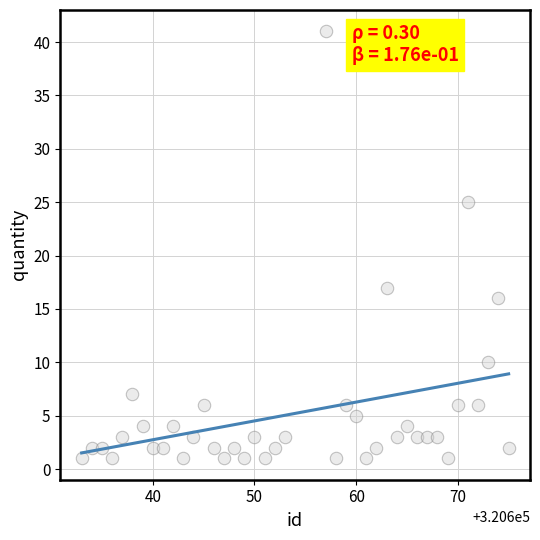

What is the range of X values (max minus min)?

42